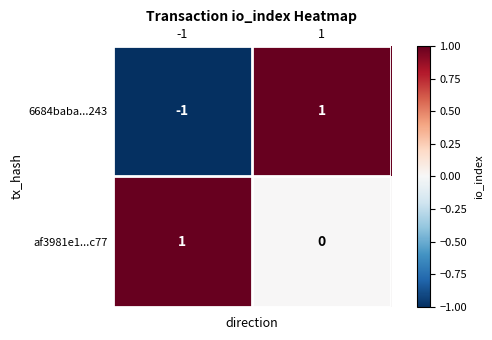

Which series has the largest range (max minus min)?

6684baba...243